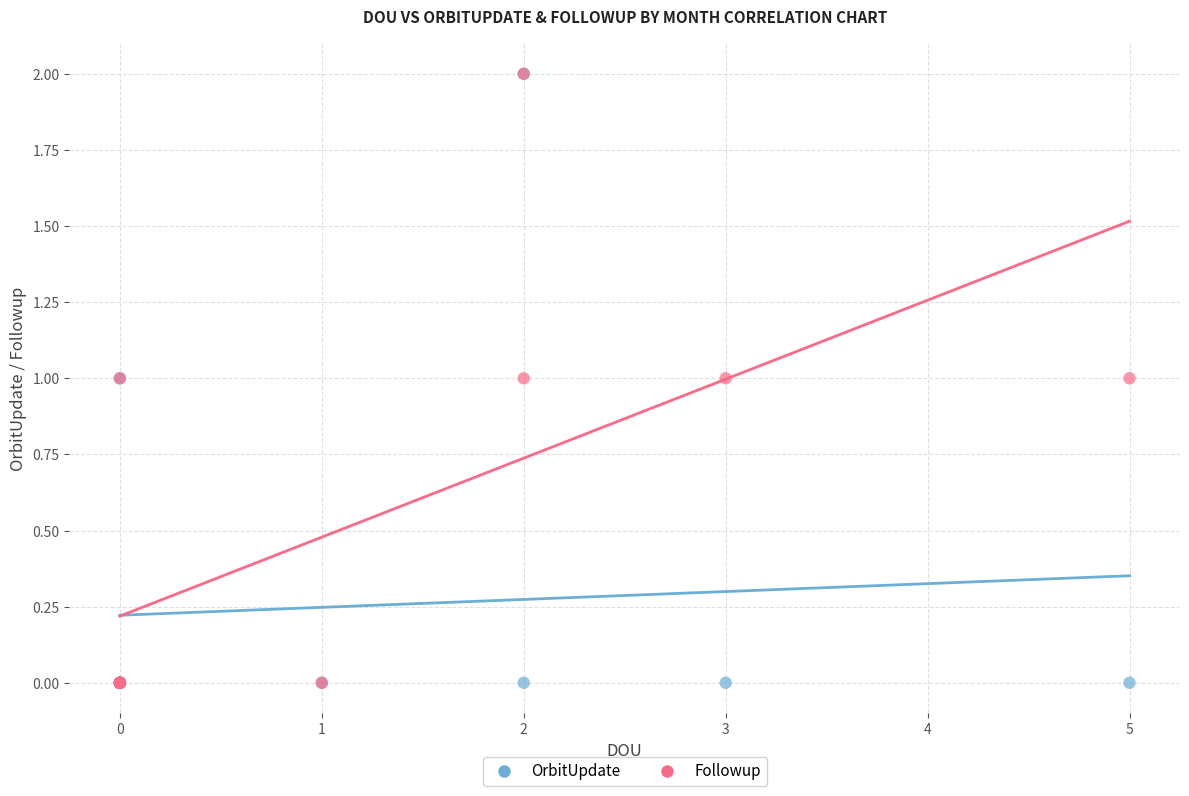

What are all the series names shown in the legend?

OrbitUpdate, Followup